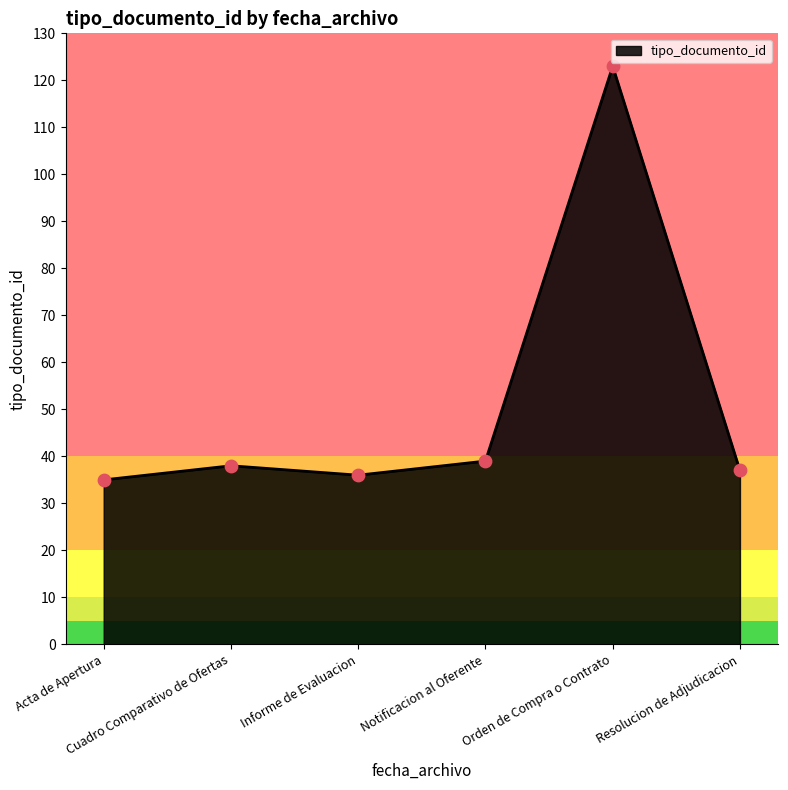

What is the minimum value shown in the chart?

35